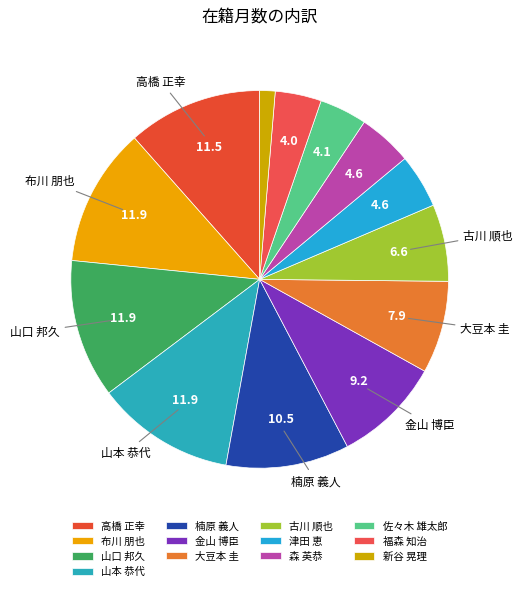

How many slices are in this pie chart?

13